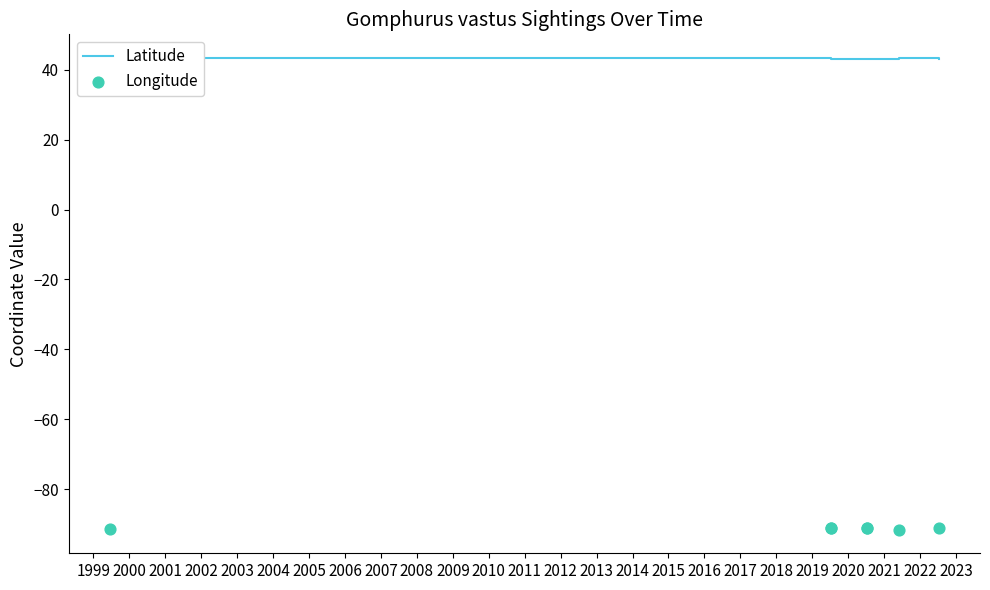

Which series has the largest Y range (max minus min)?

Longitude